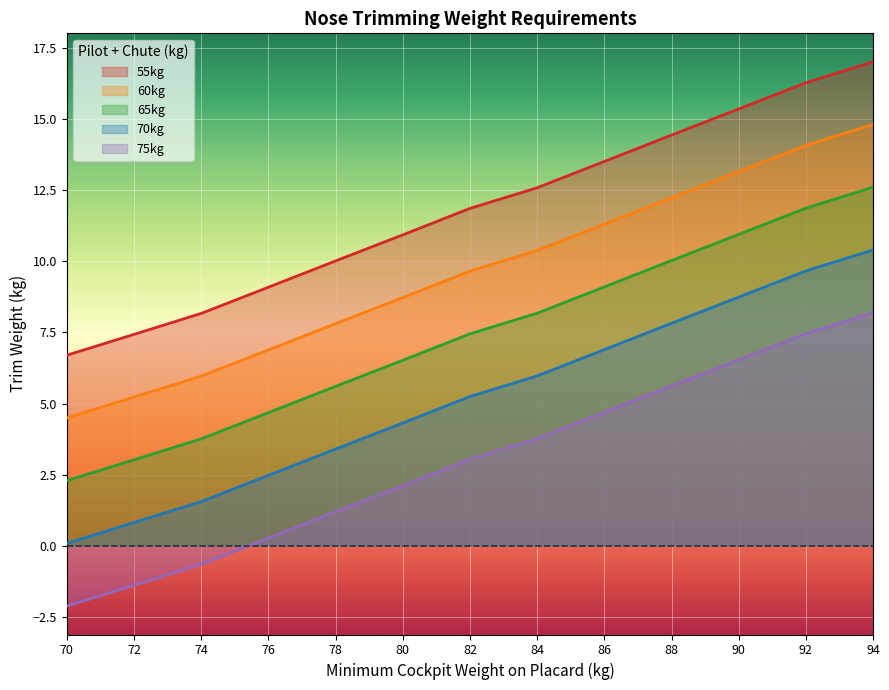

What is the difference between the maximum and minimum values in the 65kg series?

10.3